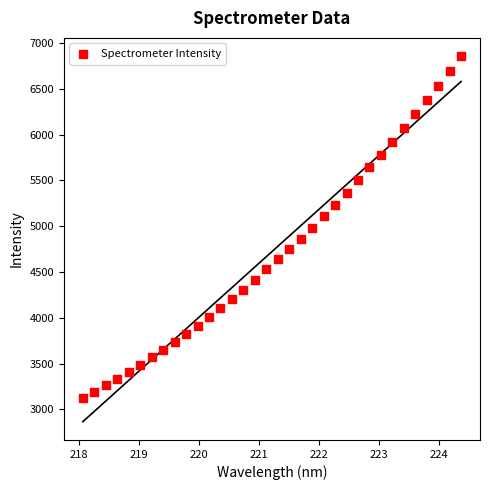

What is the range of X values (max minus min)?

6.3